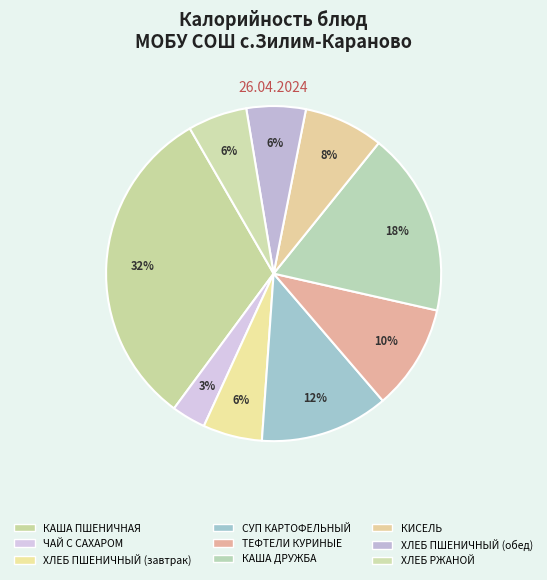

Count the number of slices in the pie.

9